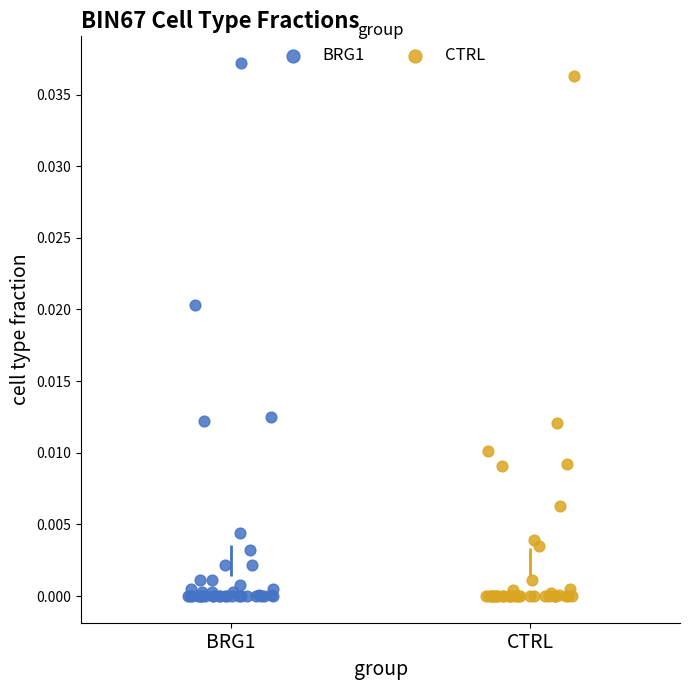

Which series has the widest spread of Y values?

BRG1